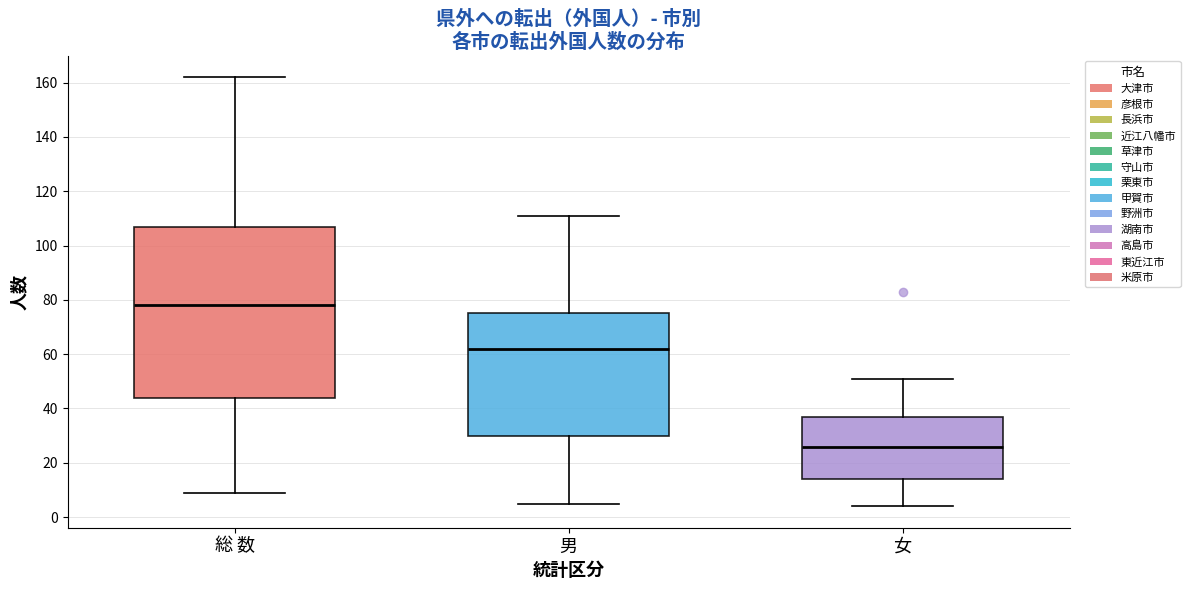

Where does the upper whisker of the box for 女 end on the y-axis? The values are not printed on the chart, so give them approximately, as read against the axis.

52